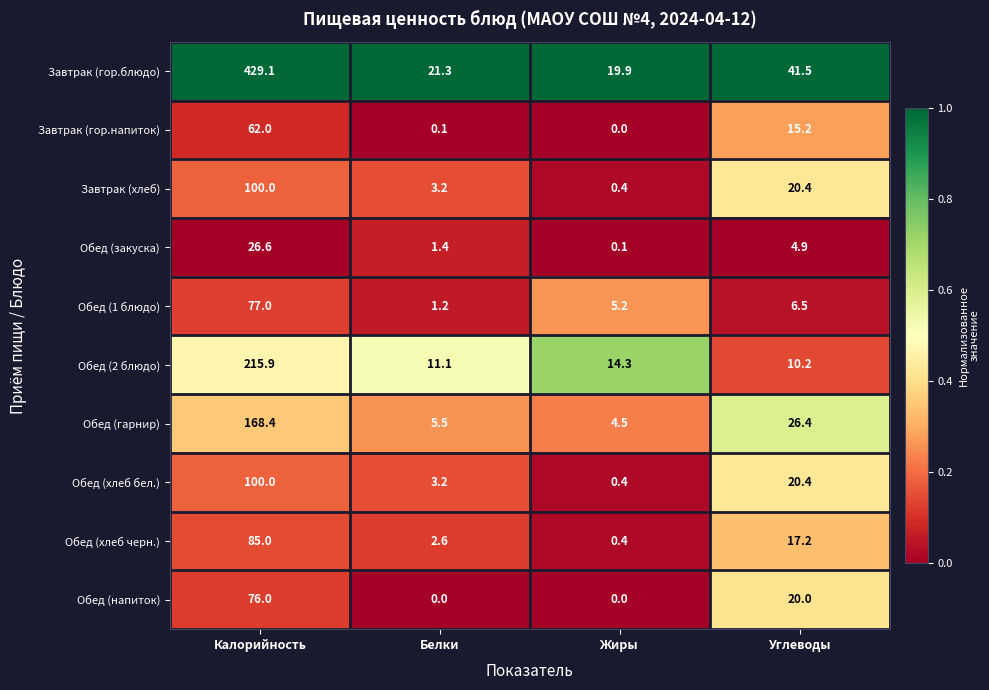

Rank the categories by Обед (хлеб черн.) value from highest to lowest.

Калорийность, Углеводы, Белки, Жиры